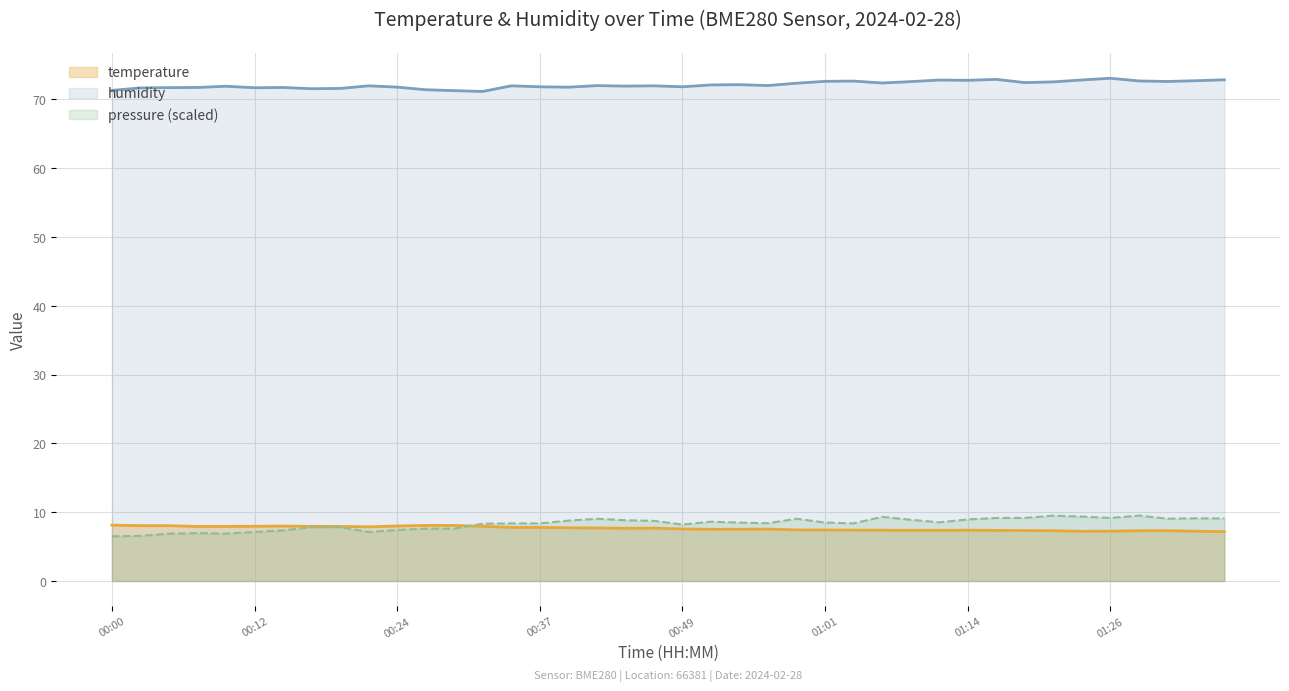

What is the average value of the temperature series?

7.6